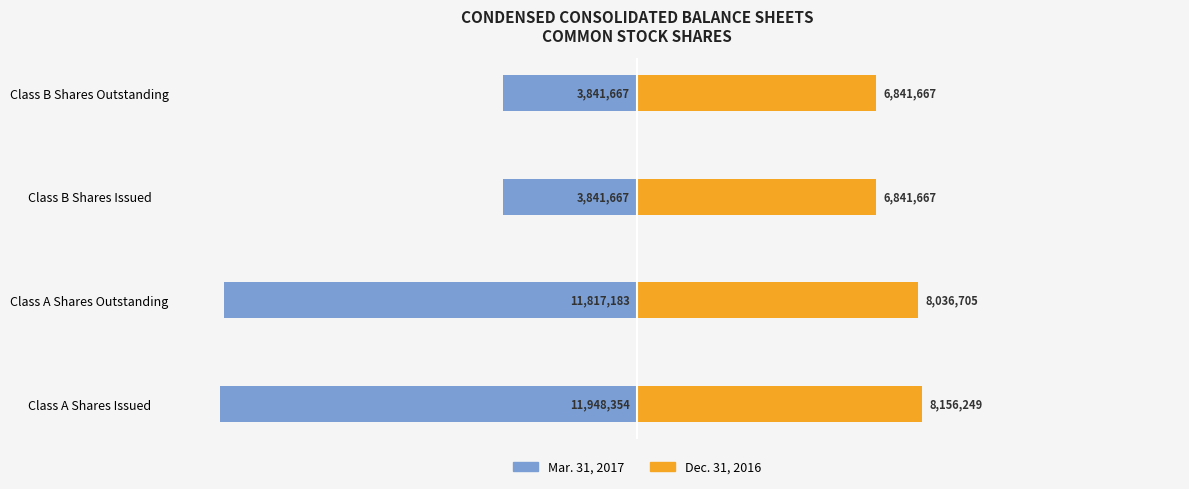

Which series has the largest range (max minus min)?

Mar. 31, 2017